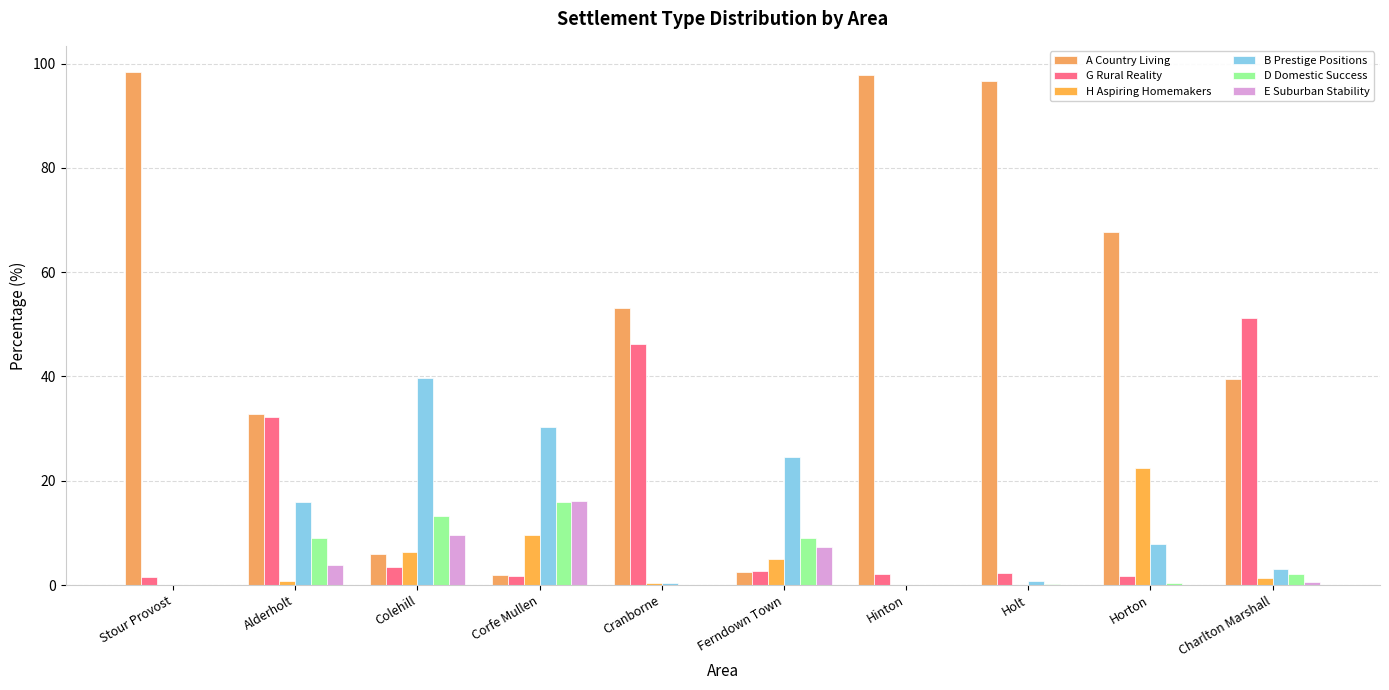

What are all the series names shown in the legend?

A Country Living, G Rural Reality, H Aspiring Homemakers, B Prestige Positions, D Domestic Success, E Suburban Stability